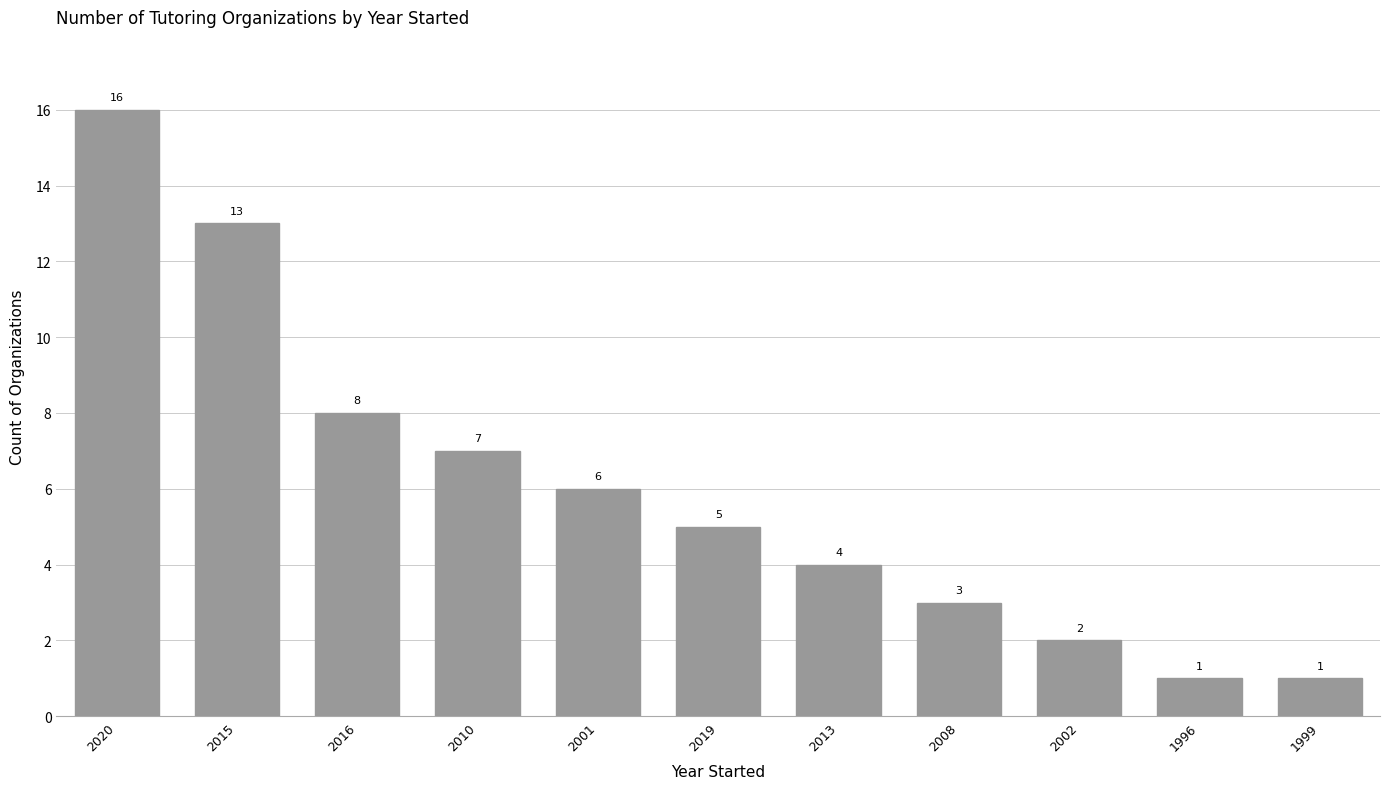

Where does the data first go above 5?

2020